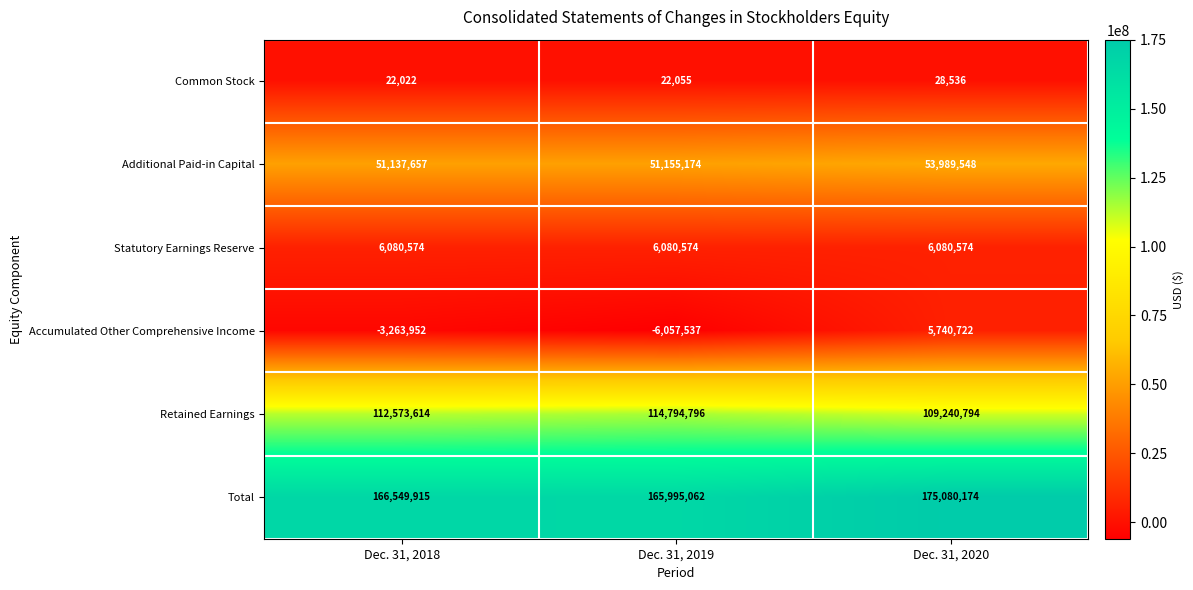

The value of Accumulated Other Comprehensive Income at Dec. 31, 2018 is -1401900. True or false?

False